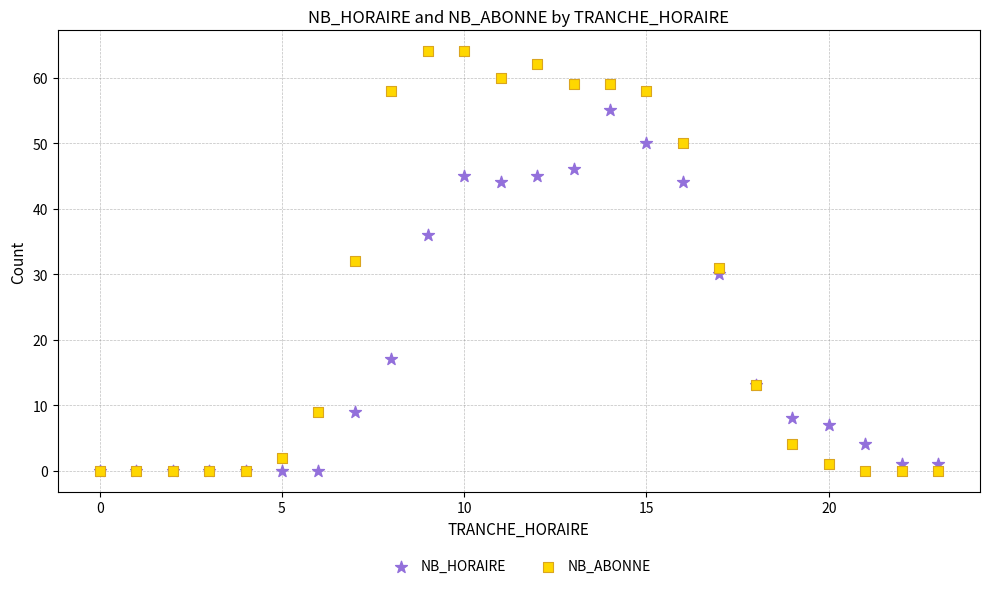

In the NB_HORAIRE series, what Y value is closest to 27?

30